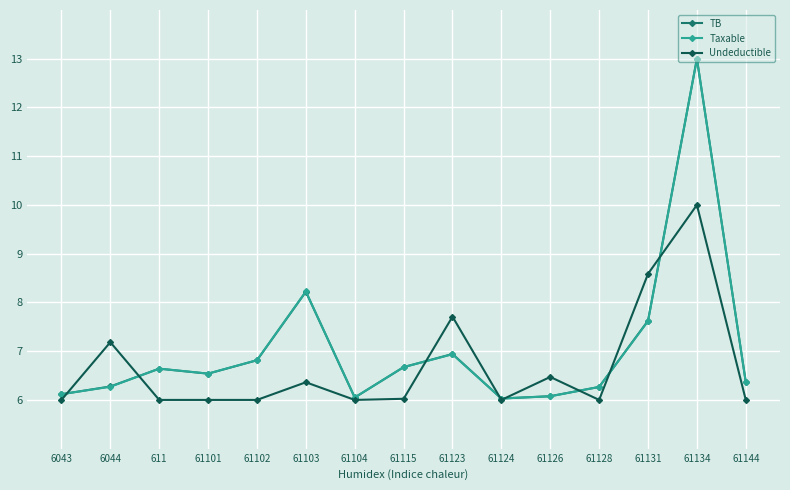

What is the value of the TB point at the 13th from the left?

7.6